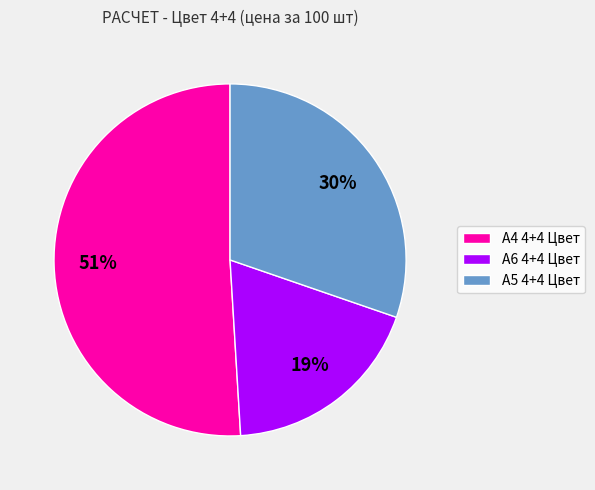

Which slice represents more than half of the pie?

А4 4+4 Цвет